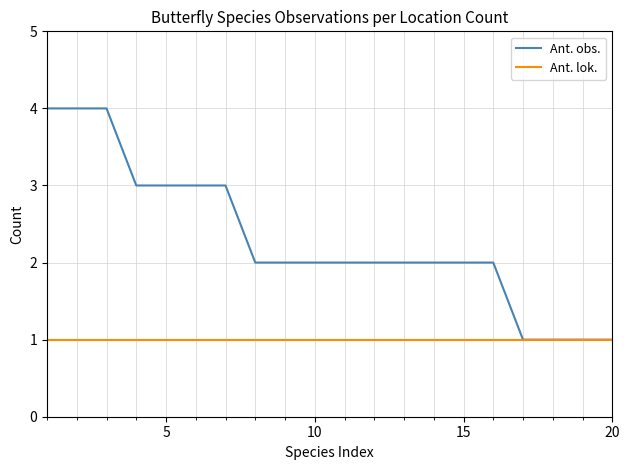

List the series in order of their peak value, lowest first.

Ant. lok., Ant. obs.